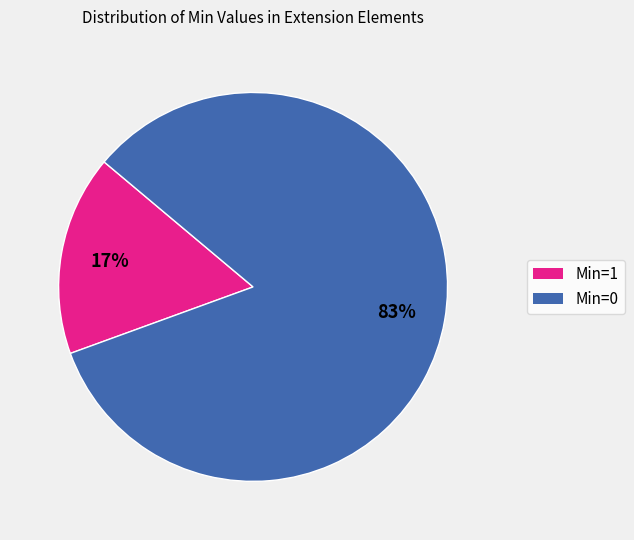

To the nearest percent, what is the average slice percentage?

50%